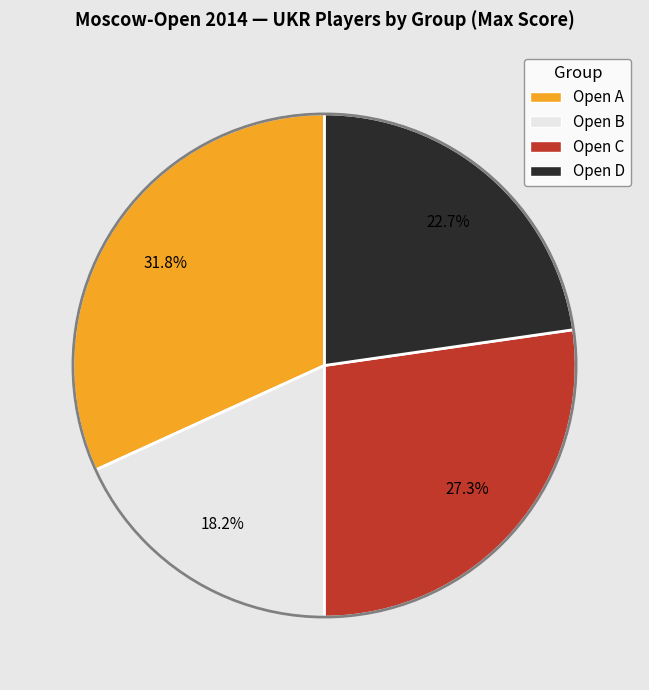

Does Open D represent more than half of the total?

No